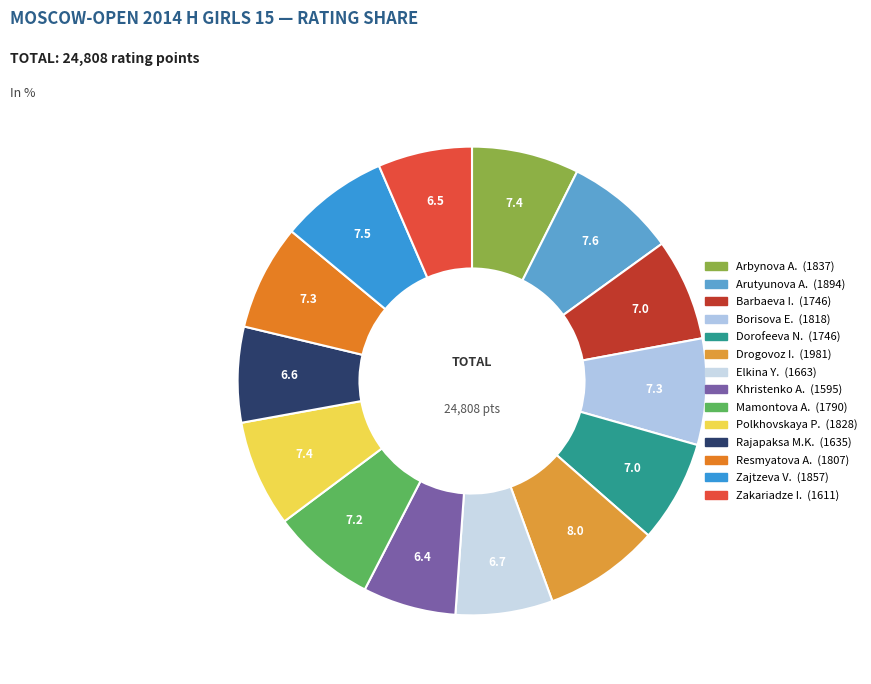

Rank the categories by value from highest to lowest.

Drogovoz Irina (RUS), Arutyunova Asya (RUS), Zajtzeva Viktoria (RUS), Arbynova Agniya (RUS), Polkhovskaya Polina (RUS), Borisova Ekaterina (RUS), Resmyatova Antonina (RUS), Mamontova Anastasia (RUS), Barbaeva Irina (RUS), Dorofeeva Nyurguiaana (RUS), Elkina Yuliya (RUS), Rajapaksa Miyuni Kavinya (SRI), Zakariadze Irina (RUS), Khristenko Anna (RUS)